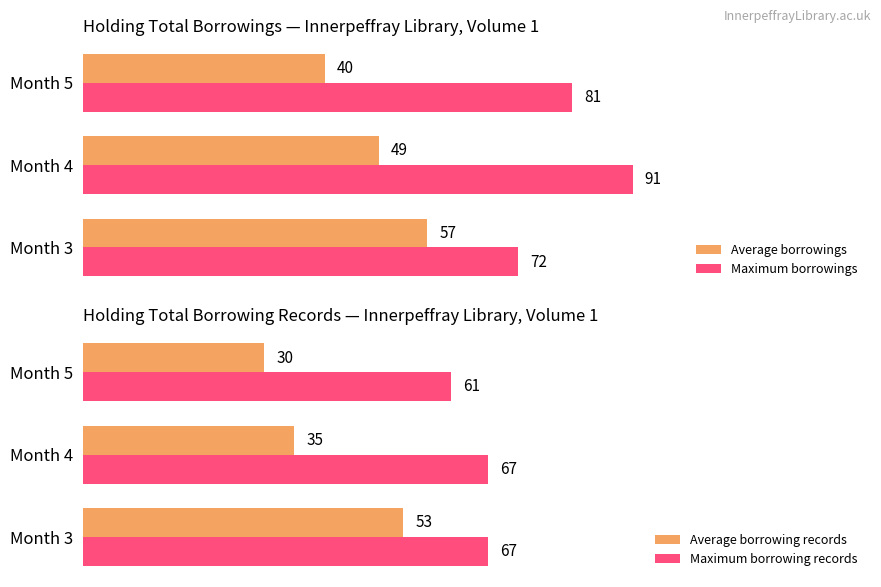

Rank the categories by Maximum borrowings value from lowest to highest.

Month 3, Month 5, Month 4